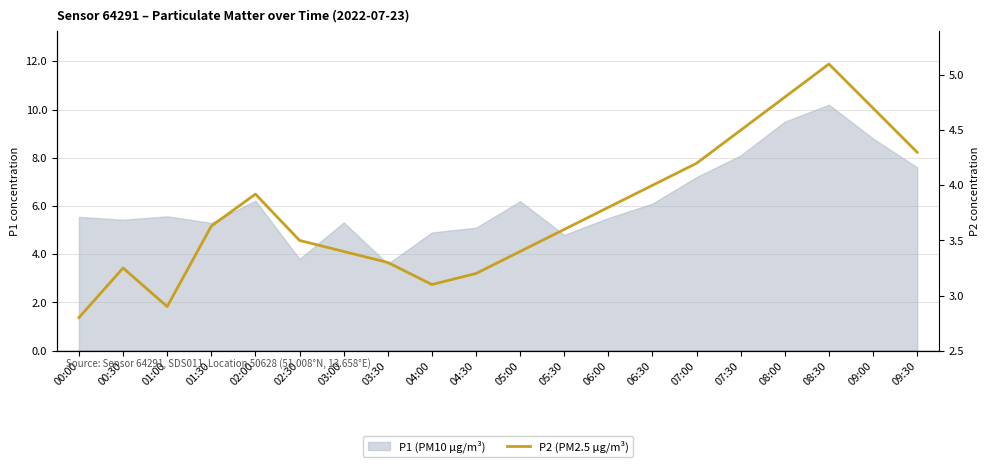

What position from the left is 09:30?

20